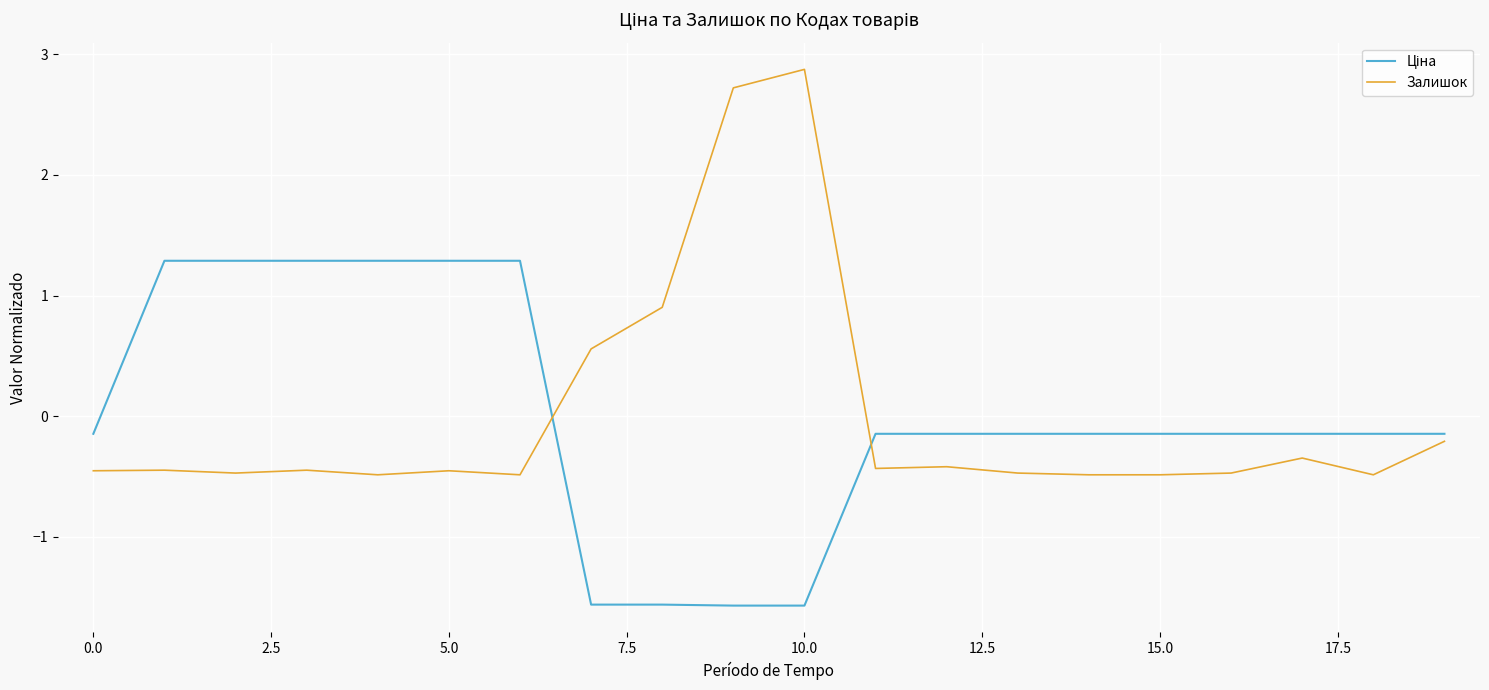

Which series has the widest spread of values?

Залишок